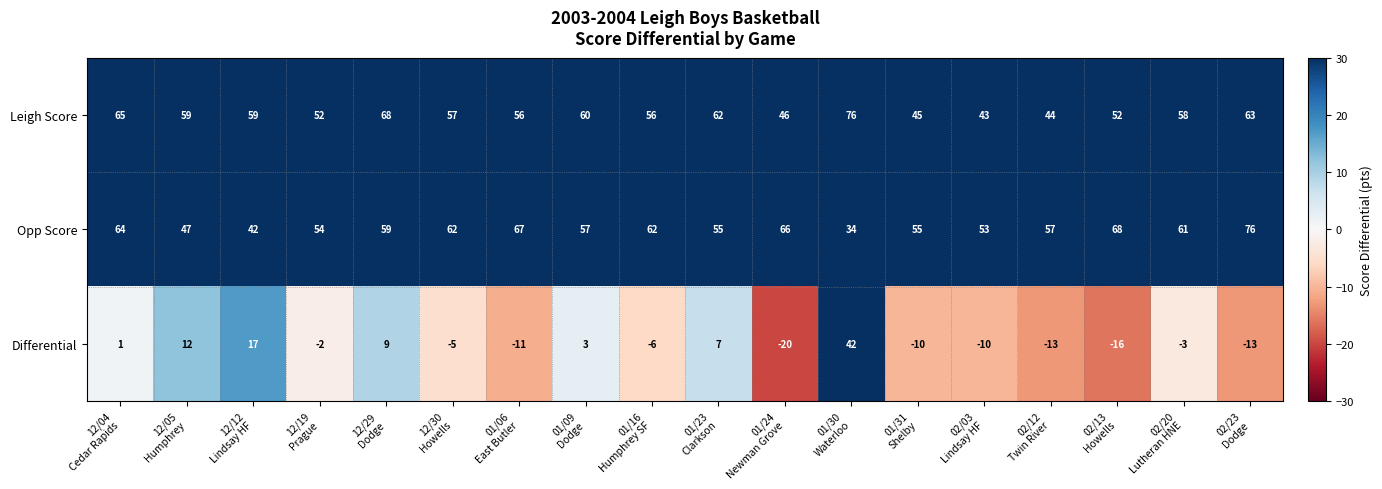

Which series has the largest range (max minus min)?

Differential